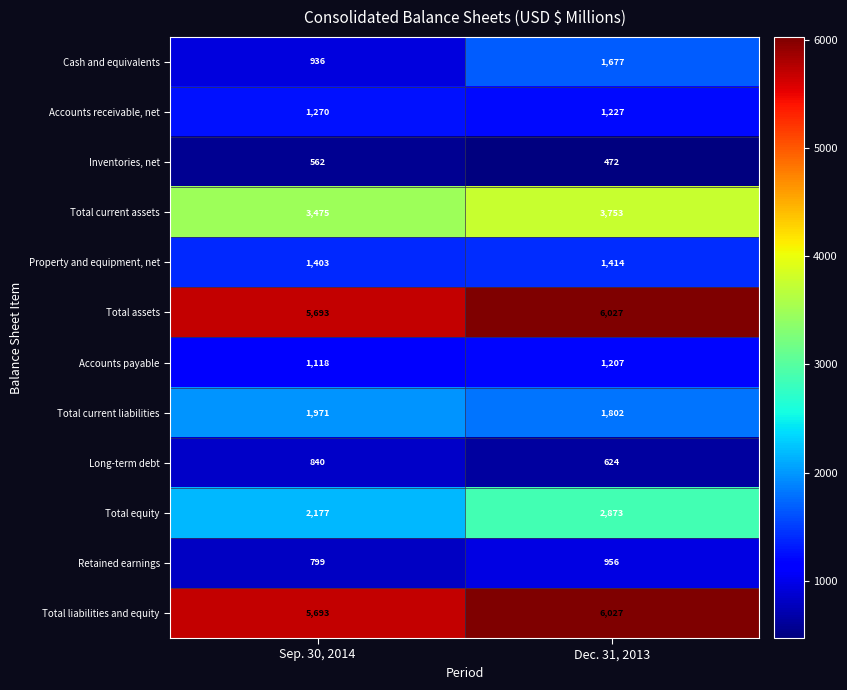

Reading left to right, list all the values displayed in this chart.

Cash and equivalents: 936	1677
Accounts receivable, net: 1270	1227
Inventories, net: 562	472
Total current assets: 3475	3753
Property and equipment, net: 1403	1414
Total assets: 5693	6027
Accounts payable: 1118	1207
Total current liabilities: 1971	1802
Long-term debt: 840	624
Total equity: 2177	2873
Retained earnings: 799	956
Total liabilities and equity: 5693	6027